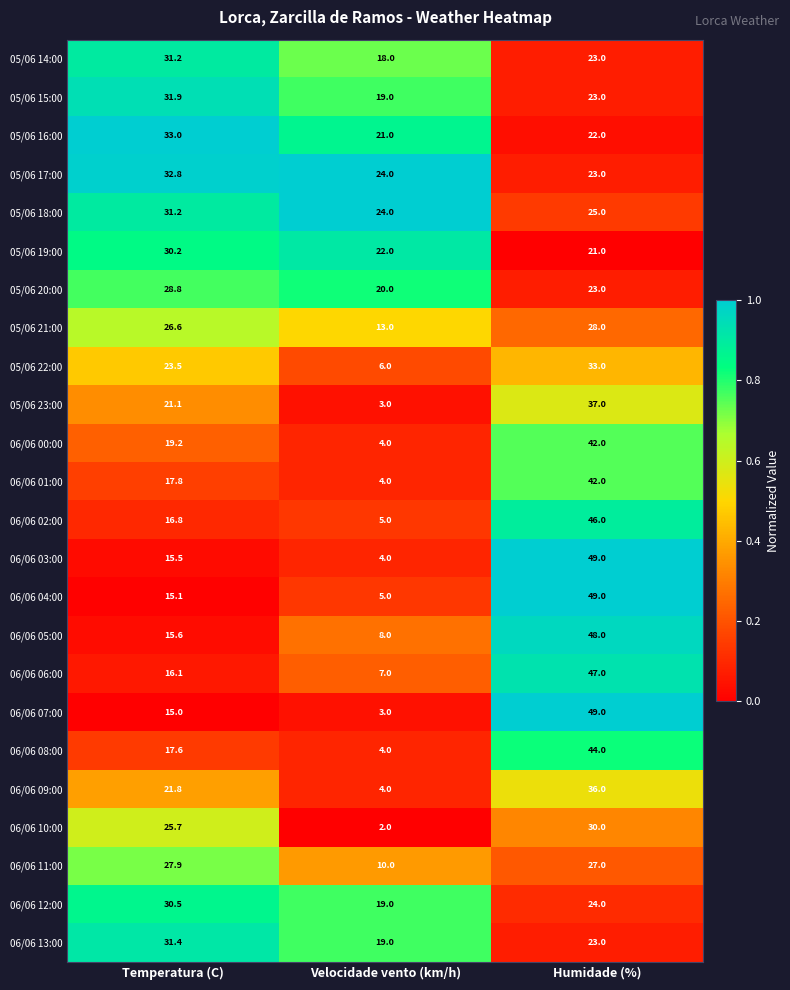

Which series has the largest range (max minus min)?

06/06 07:00